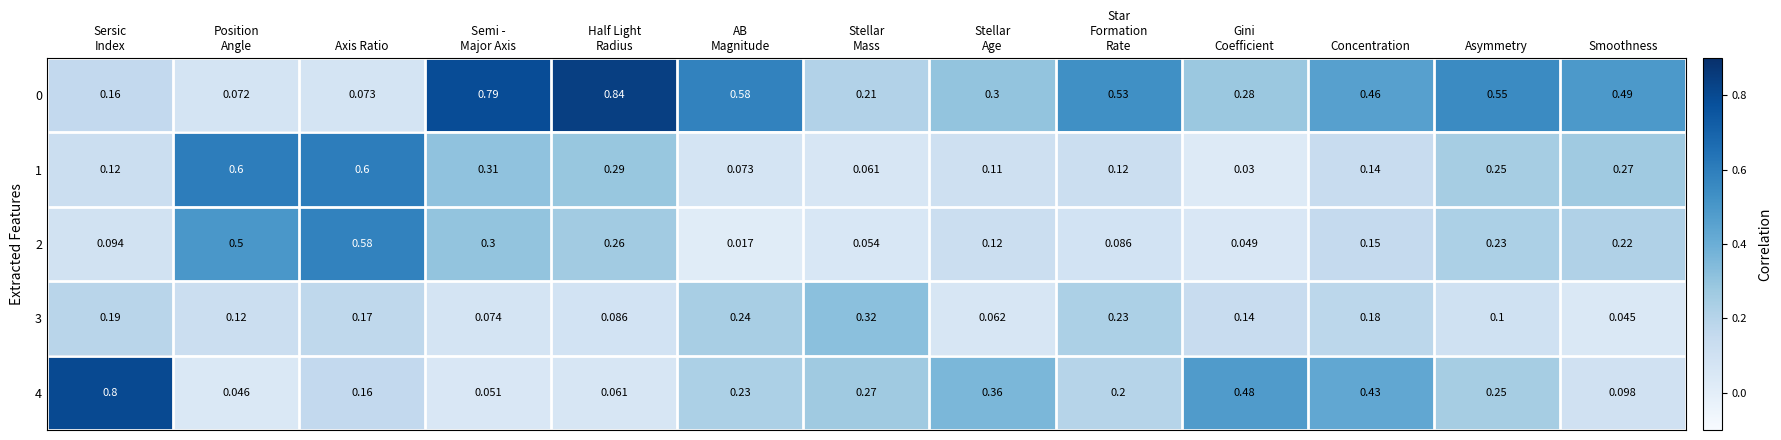

How many series are shown in this chart?

5